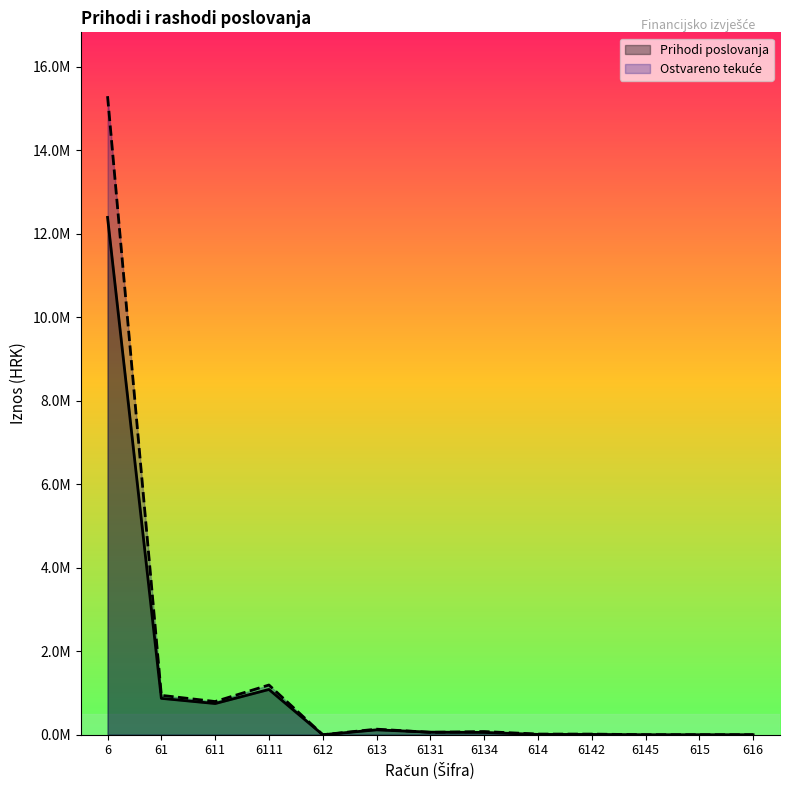

At which category is the sum across all series the highest?

6